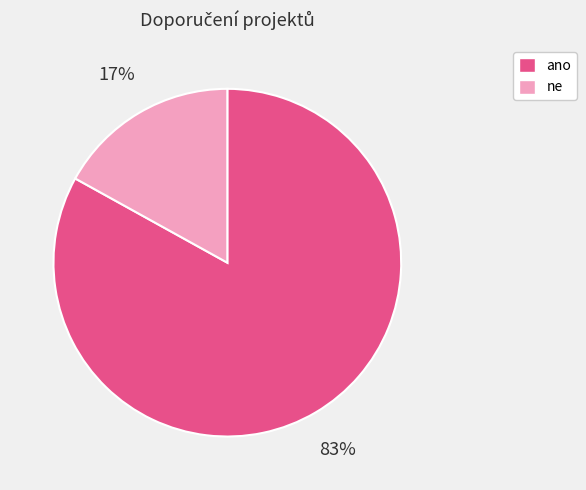

Between ano and ne, which is larger?

ano